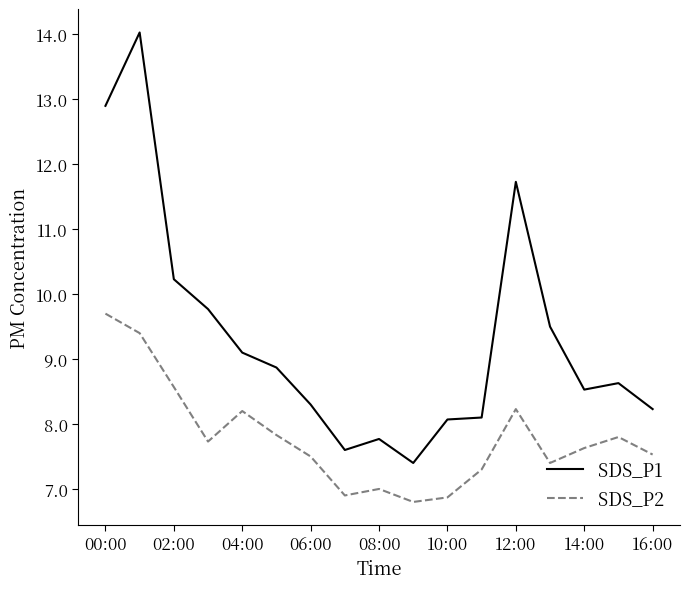

List the series in order of their overall mean, lowest first.

SDS_P2, SDS_P1